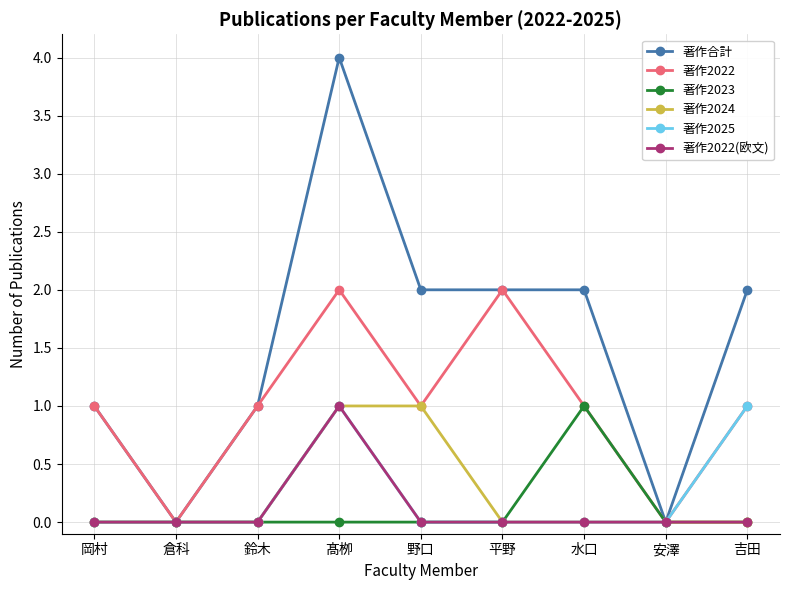

Which series has the largest range (max minus min)?

著作合計